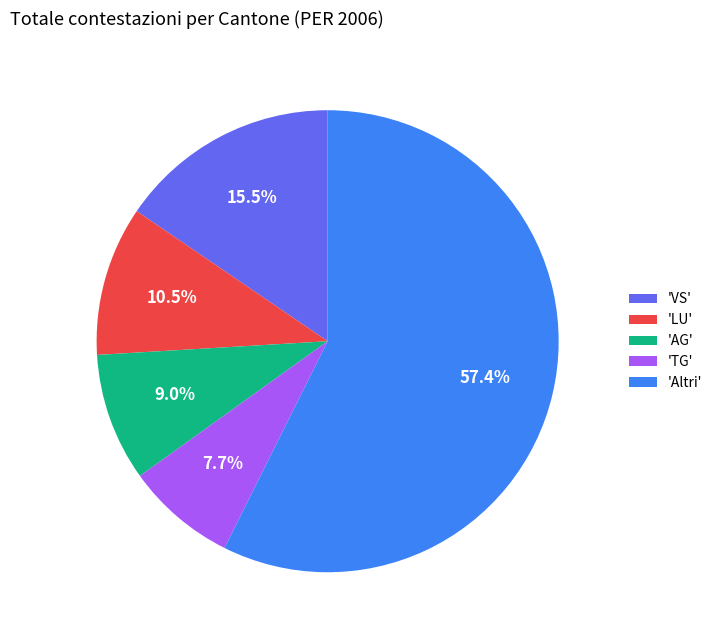

To the nearest percent, what is the average slice percentage?

20%